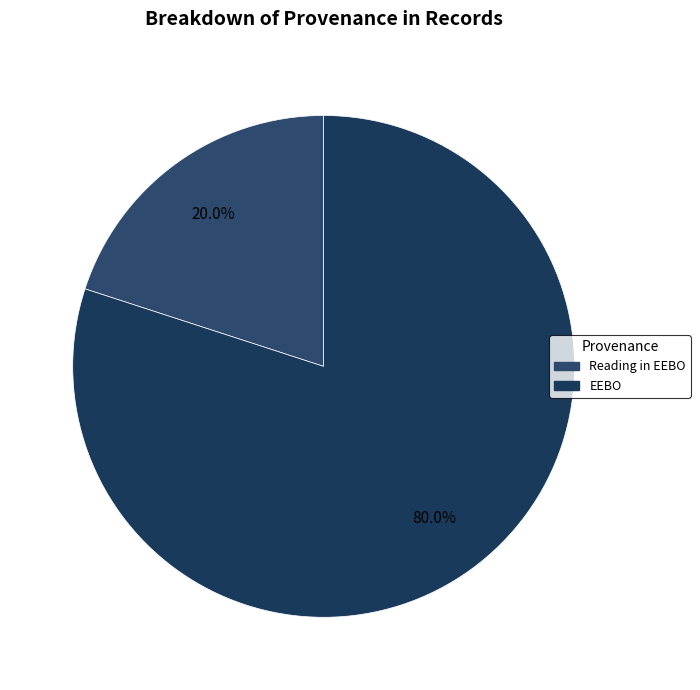

Does any single category account for the majority?

Yes